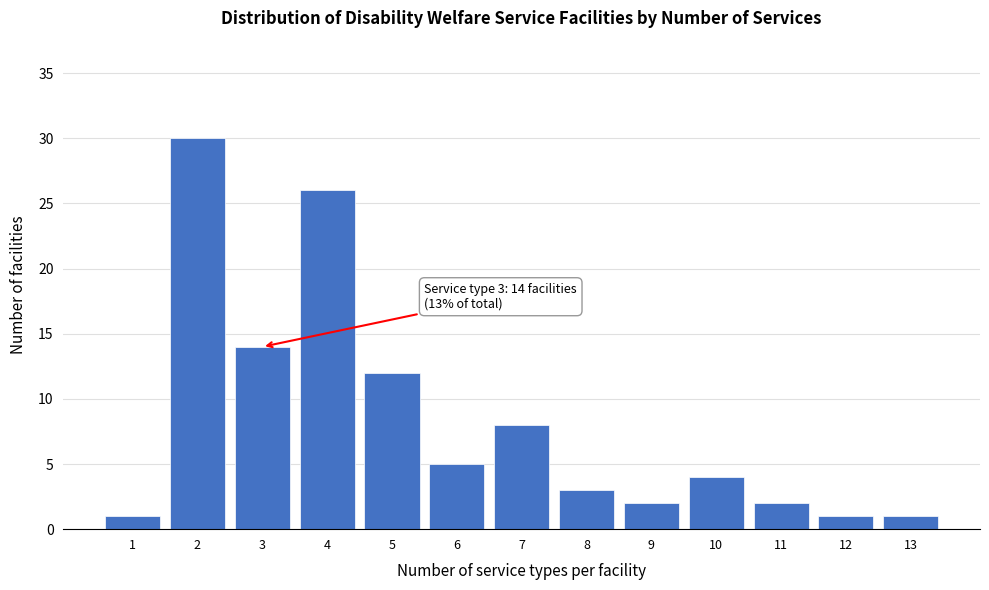

Reading left to right, list all the values displayed in this chart.

1	30	14	26	12	5	8	3	2	4	2	1	1